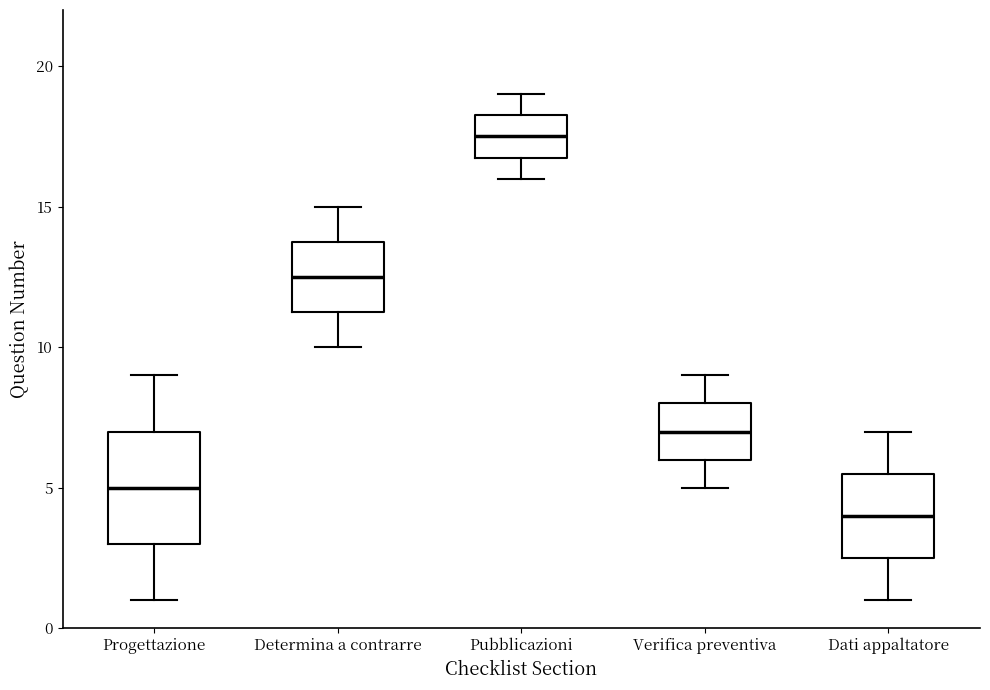

Reading left to right, read every box against the y-axis: the position of its median line, the range the box covers, and the ends of its whiskers. The values are not printed on the chart, so give them approximately, as read against the axis.

Progettazione: median 5.0, box 3.0 to 7.0, whiskers 1.0 to 9.0
Determina a contrarre: median 12.5, box 11.5 to 14.0, whiskers 10.0 to 15.0
Pubblicazioni: median 17.5, box 17.0 to 18.5, whiskers 16.0 to 19.0
Verifica preventiva: median 7.0, box 6.0 to 8.0, whiskers 5.0 to 9.0
Dati appaltatore: median 4.0, box 2.5 to 5.5, whiskers 1.0 to 7.0